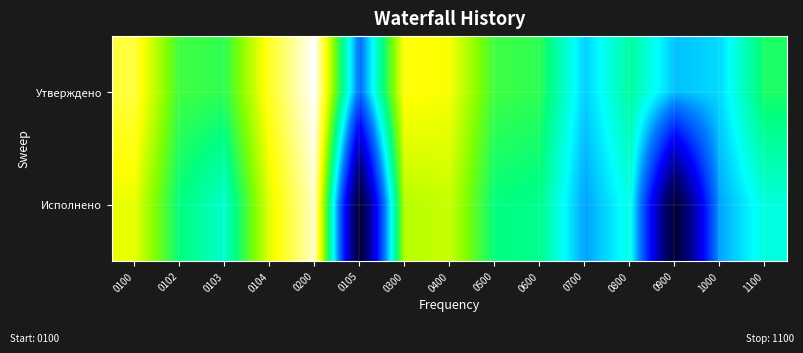

Which series changed the most between 0105 and 0300?

Исполнено